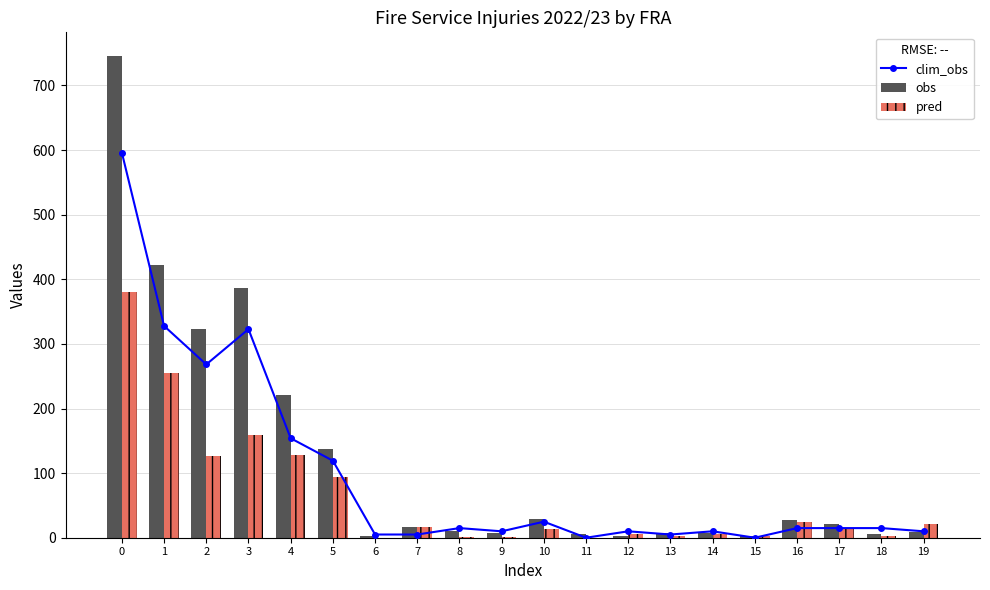

How many values in the obs series exceed 17?

9